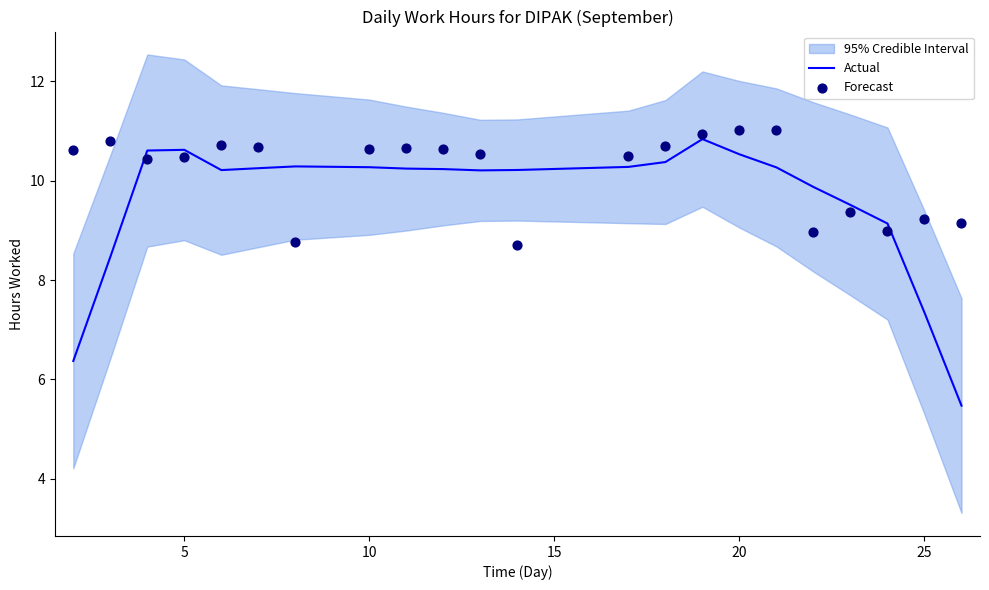

Is the value of Forecast at 20 greater than the value of Actual at 0?

Yes